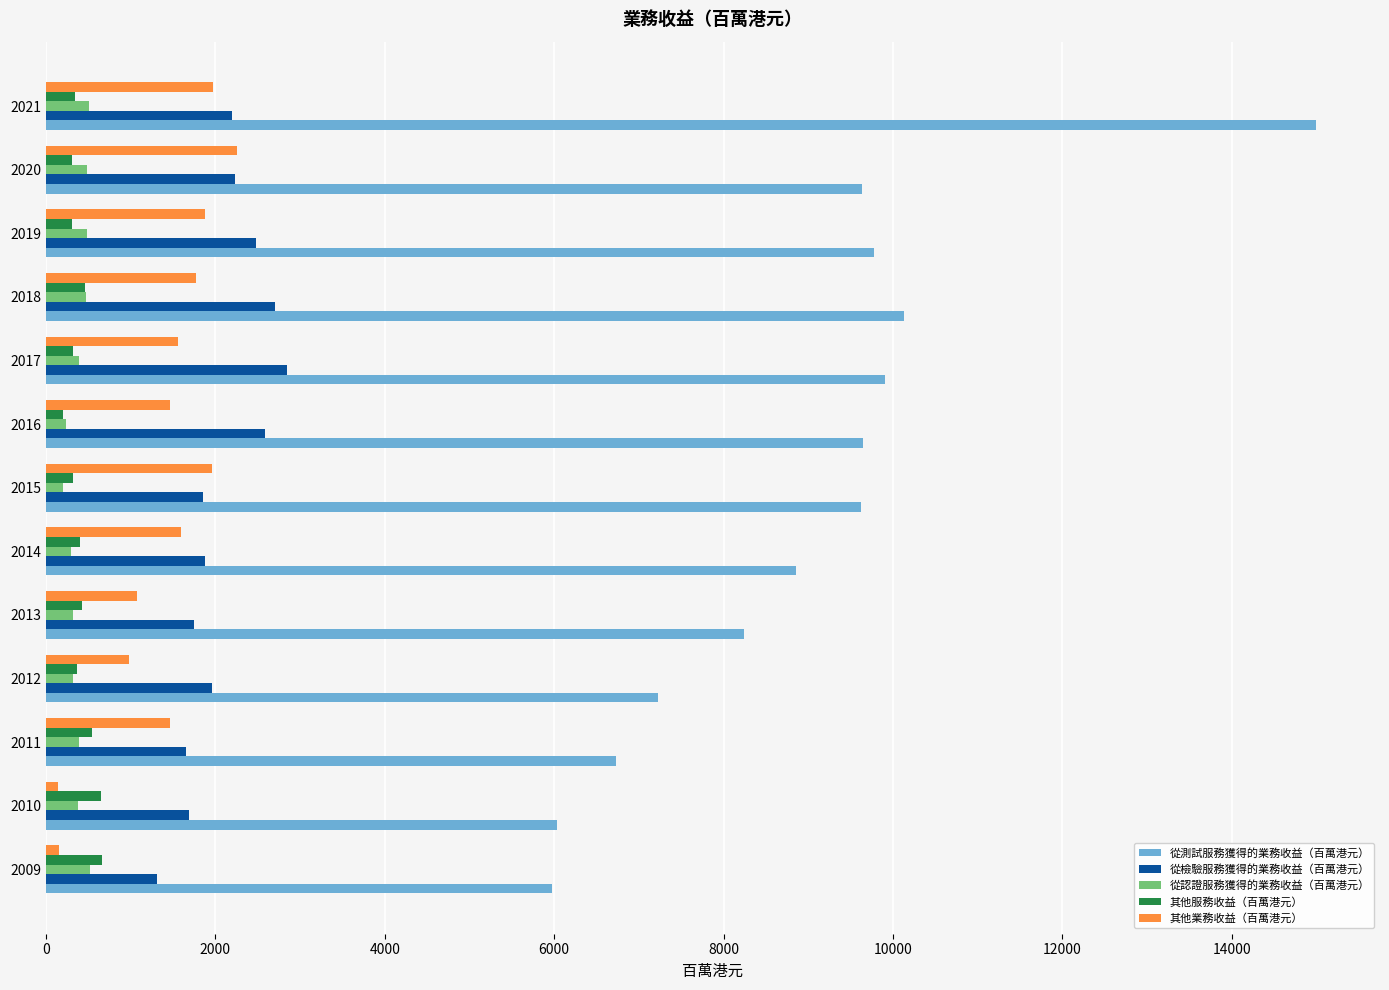

What are all the series names shown in the legend?

從測試服務獲得的業務收益（百萬港元）, 從檢驗服務獲得的業務收益（百萬港元）, 從認證服務獲得的業務收益（百萬港元）, 其他服務收益（百萬港元）, 其他業務收益（百萬港元）